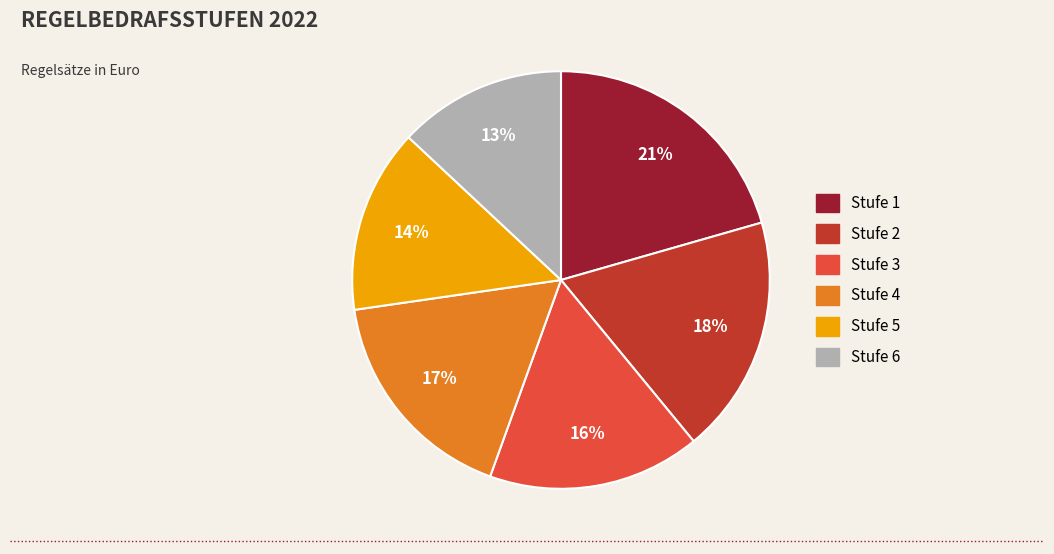

How many segments does this pie chart have?

6